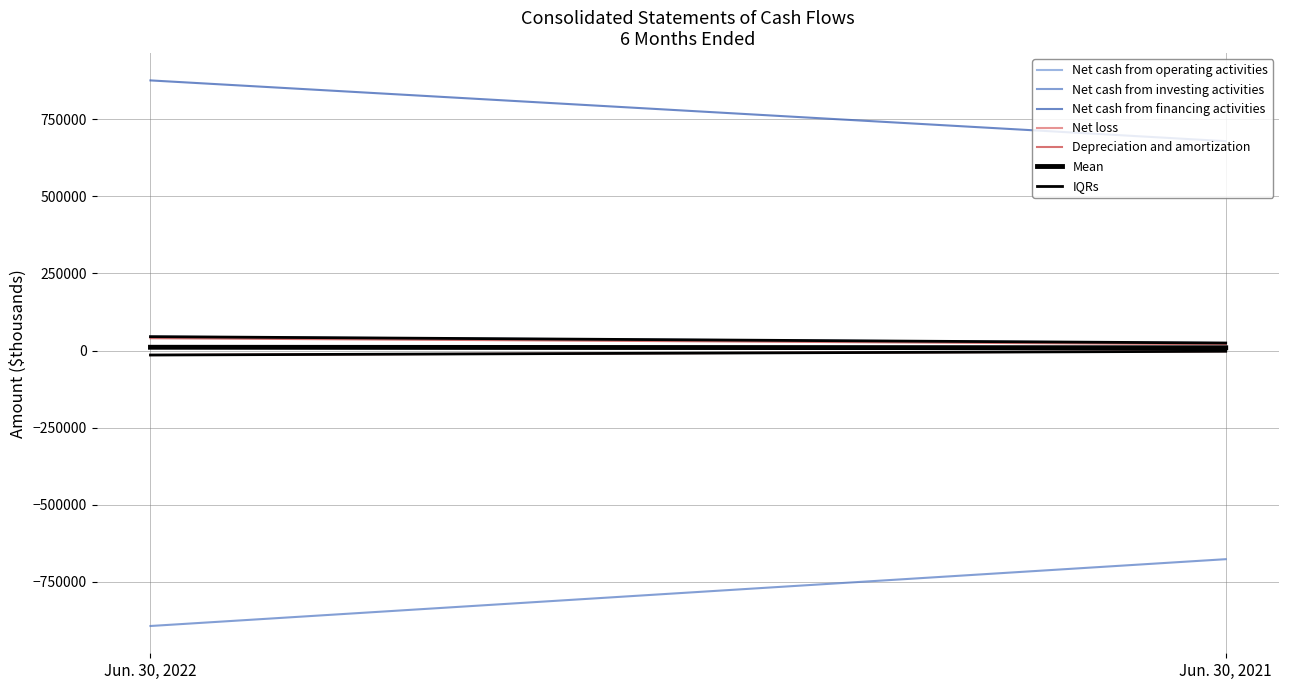

Which category has the lowest value in the Net cash from investing activities series?

Jun. 30, 2022